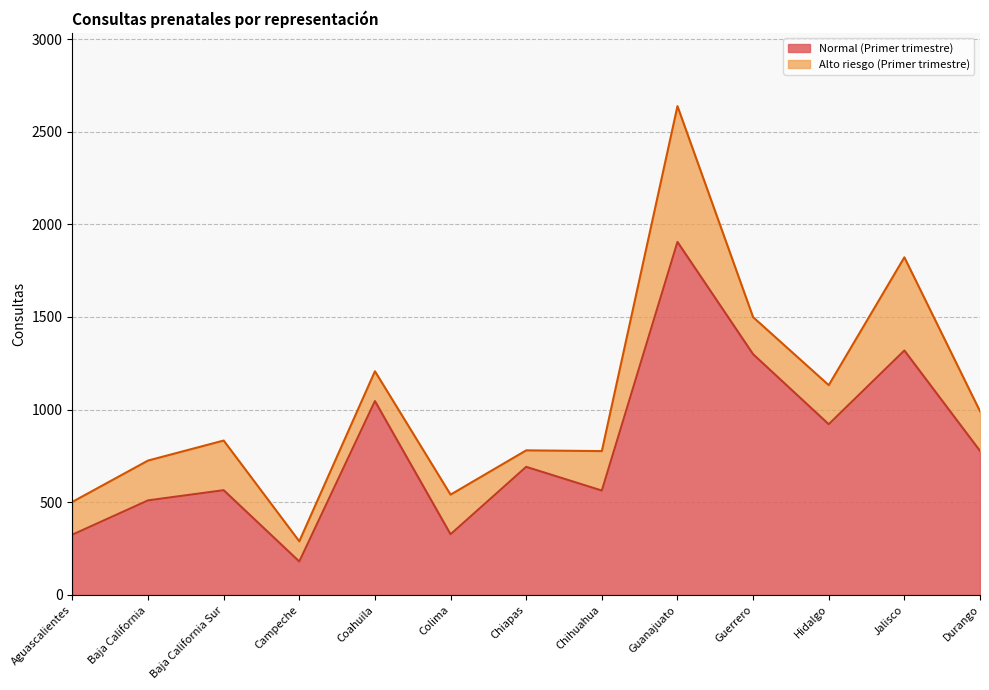

How many data points are less than 691?

6